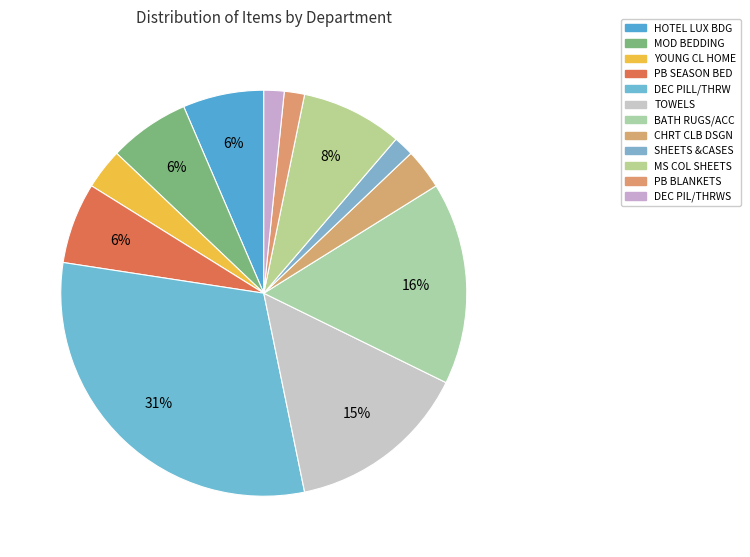

Is there a majority slice in this chart?

No